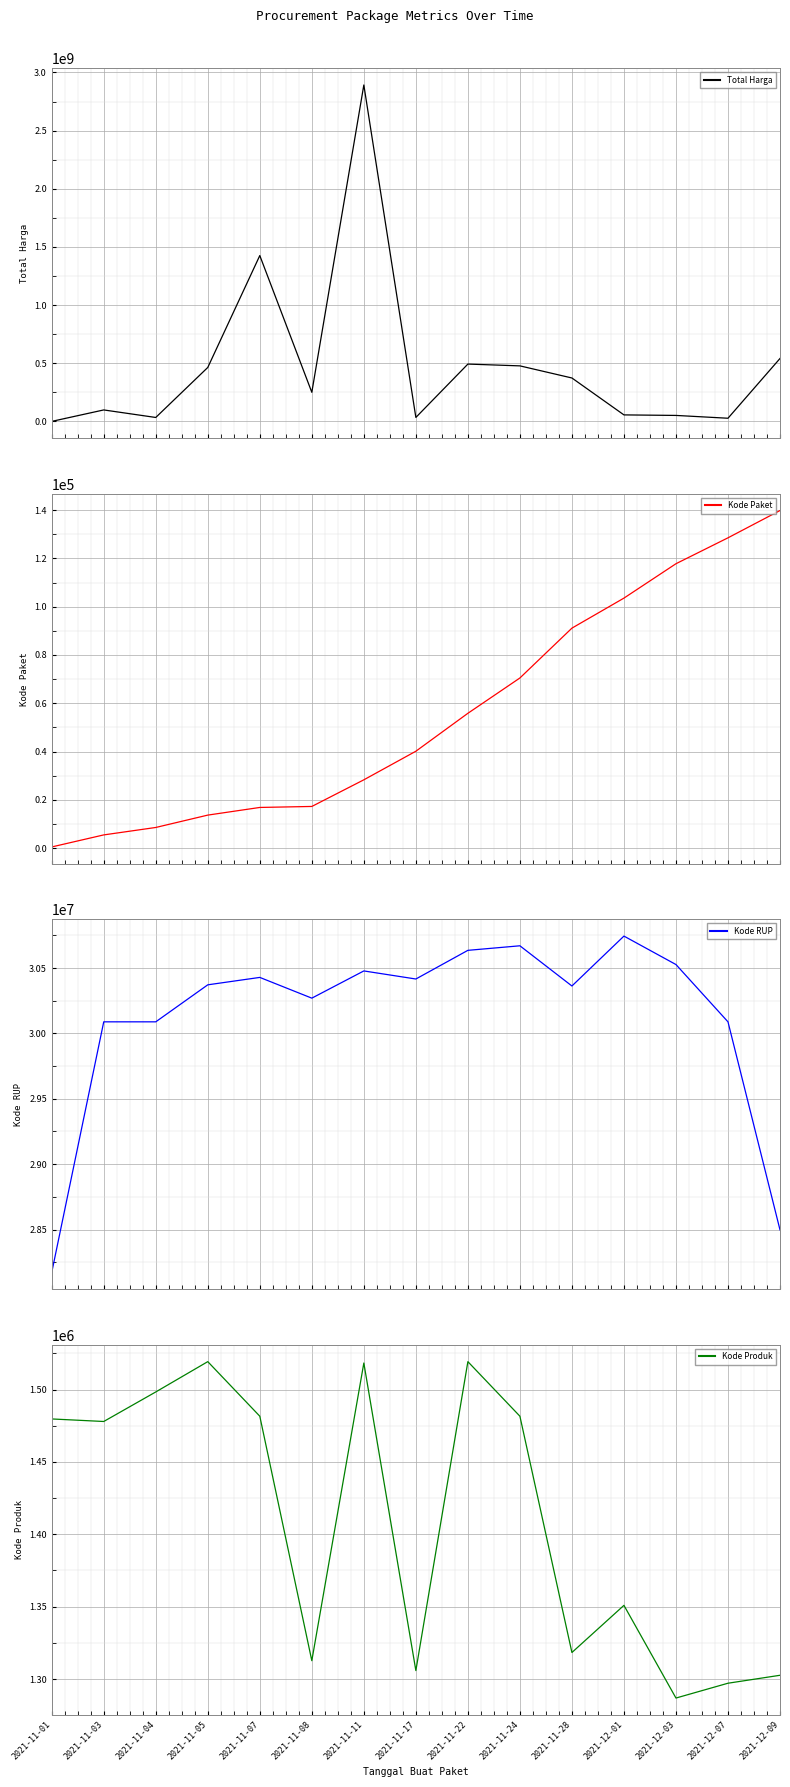

Reading left to right, extract all data points from this chart.

Total Harga: 333600	98772570	34000000	464002100	1425867900	250350000	2892122000	34292000	493000000	477600000	373404000	56152800	51601000	27412000	541071000
Kode Paket: 464	5449	8530	13652	16823	17238	28271	40112	55826	70453	91101	103541	117783	128516	139817
Kode RUP: 28171087	30089034	30089034	30372232	30428912	30270270	30478474	30416731	30636058	30670893	30363247	30745112	30527421	30089034	28497118
Kode Produk: 1479674	1477921	1498322	1519264	1481562	1312683	1518309	1305852	1519260	1481562	1318333	1350905	1286873	1297110	1302598